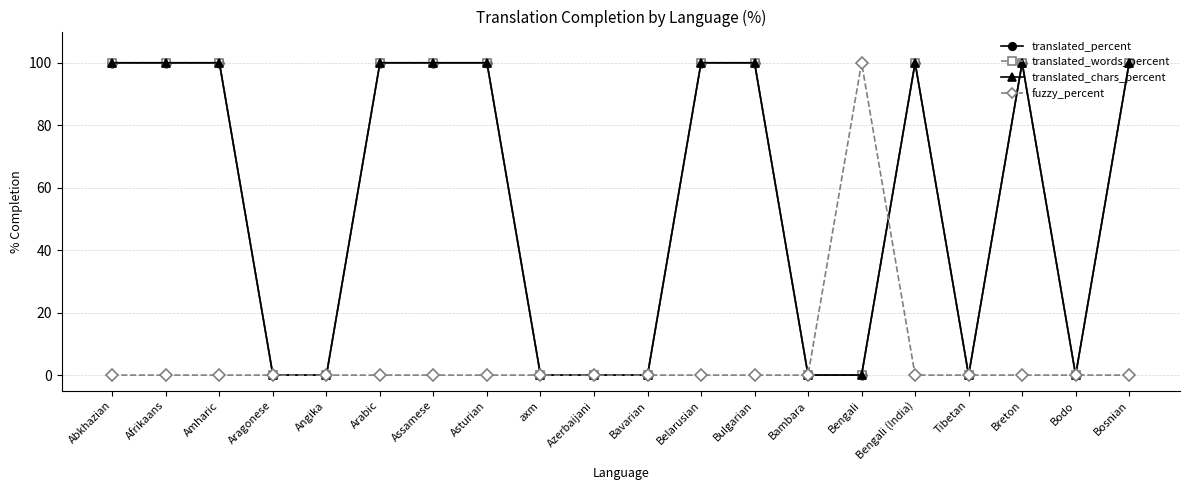

What is the difference between the maximum and minimum values in the translated_words_percent series?

100